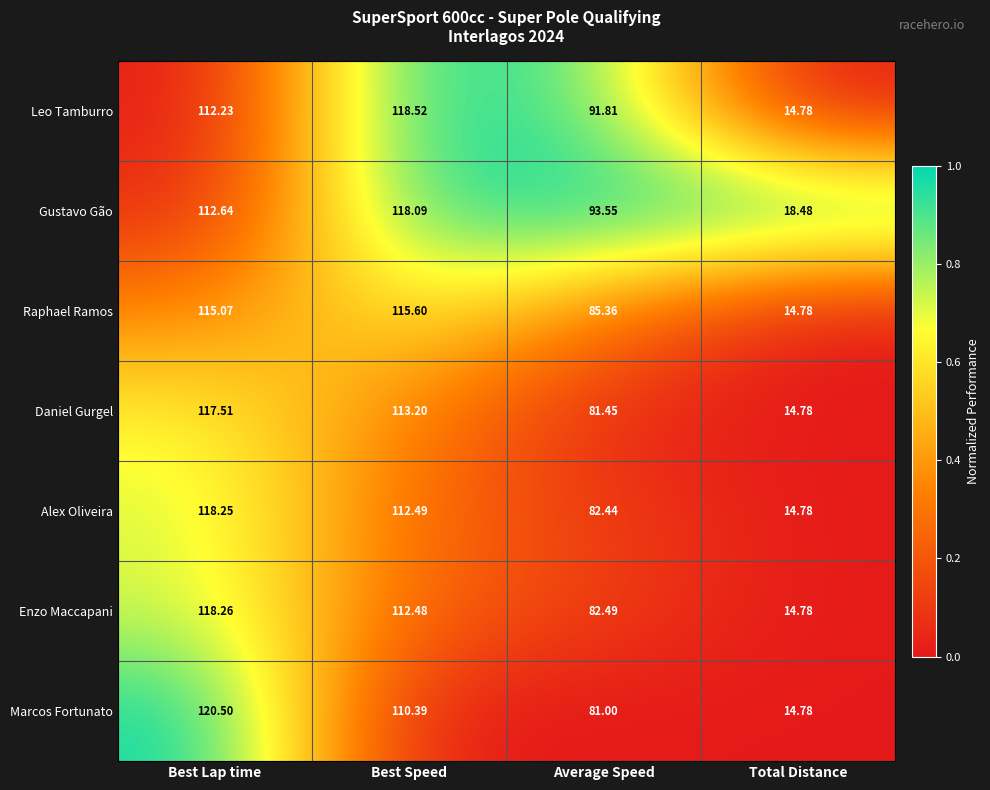

Which series has the largest total across all categories?

Gustavo Gão